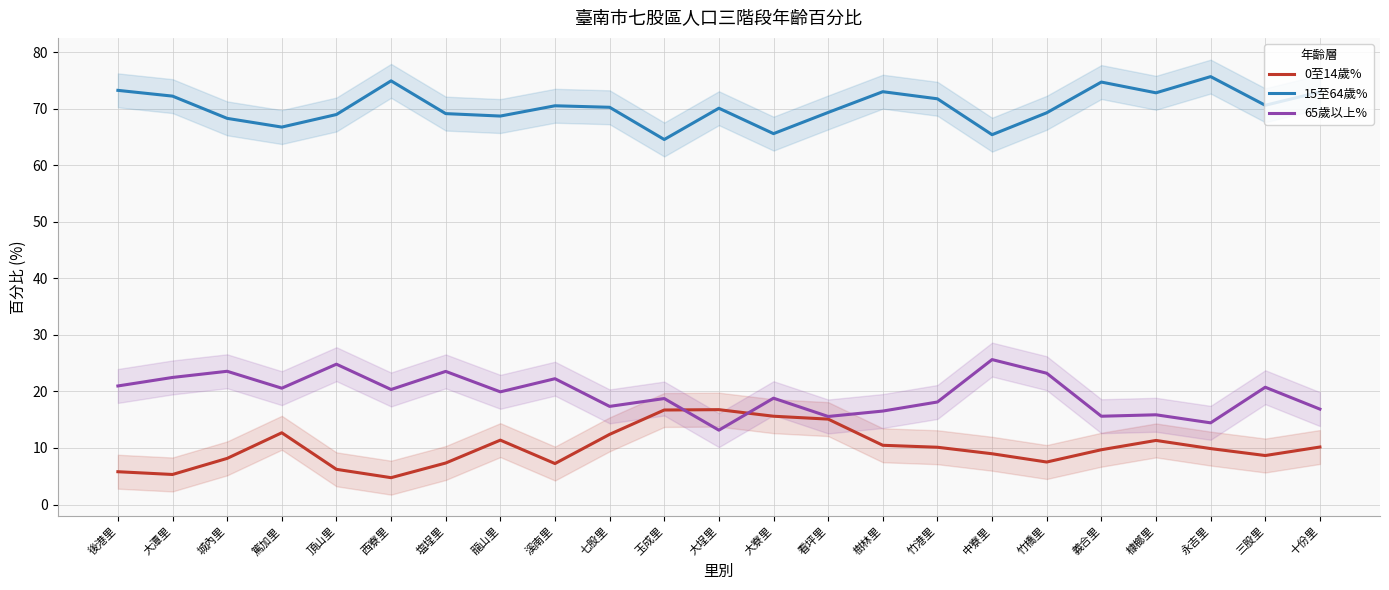

Count the number of categories in the chart.

23